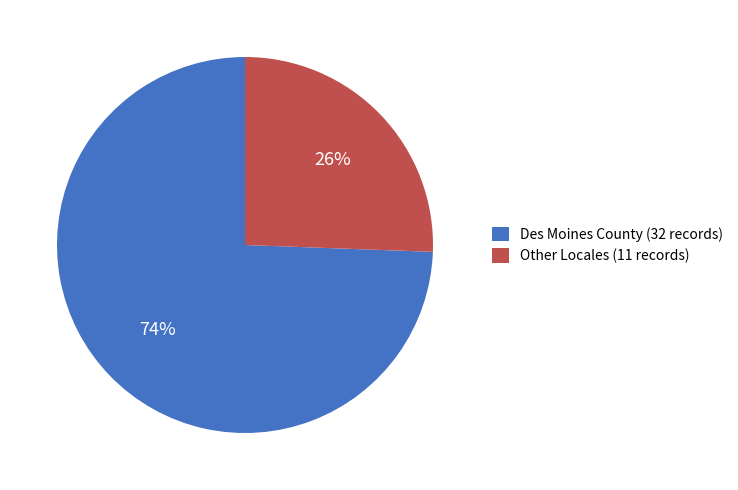

True or false: Des Moines County (32 records) accounts for 74% of the total.

True